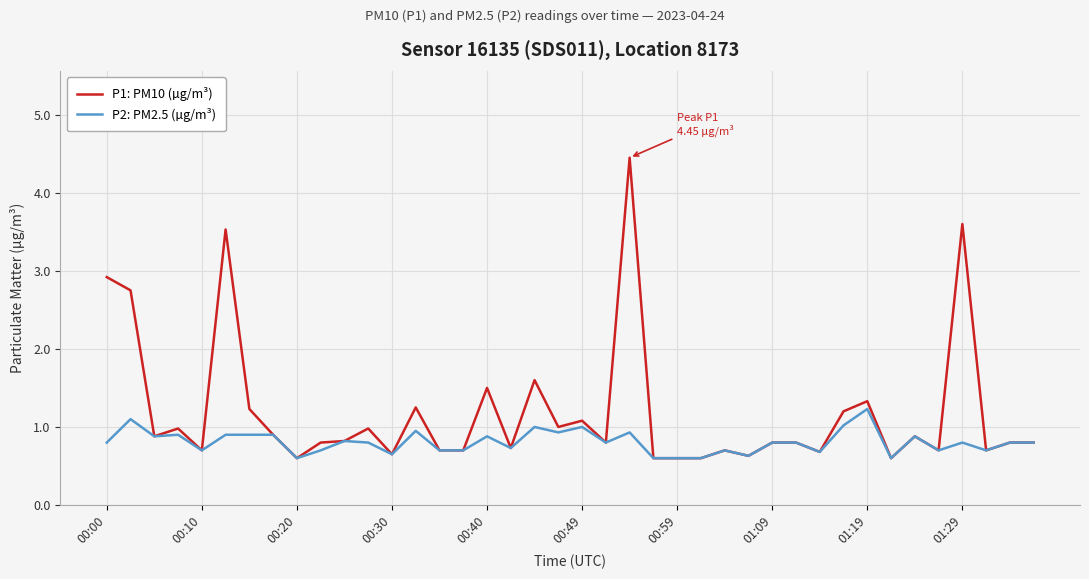

What is the minimum value shown in the chart?

0.6